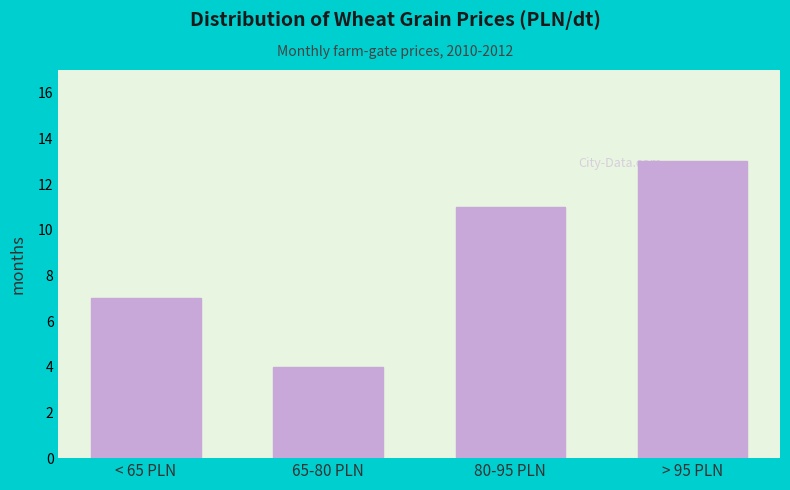

Reading right to left, transcribe all the data shown in this chart.

13	11	4	7